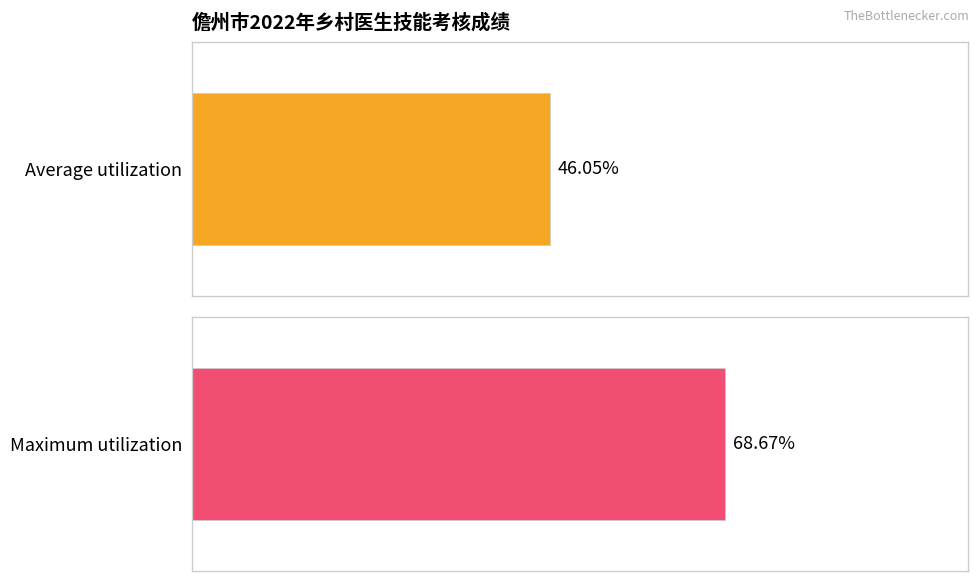

How many distinct data groups are displayed?

1